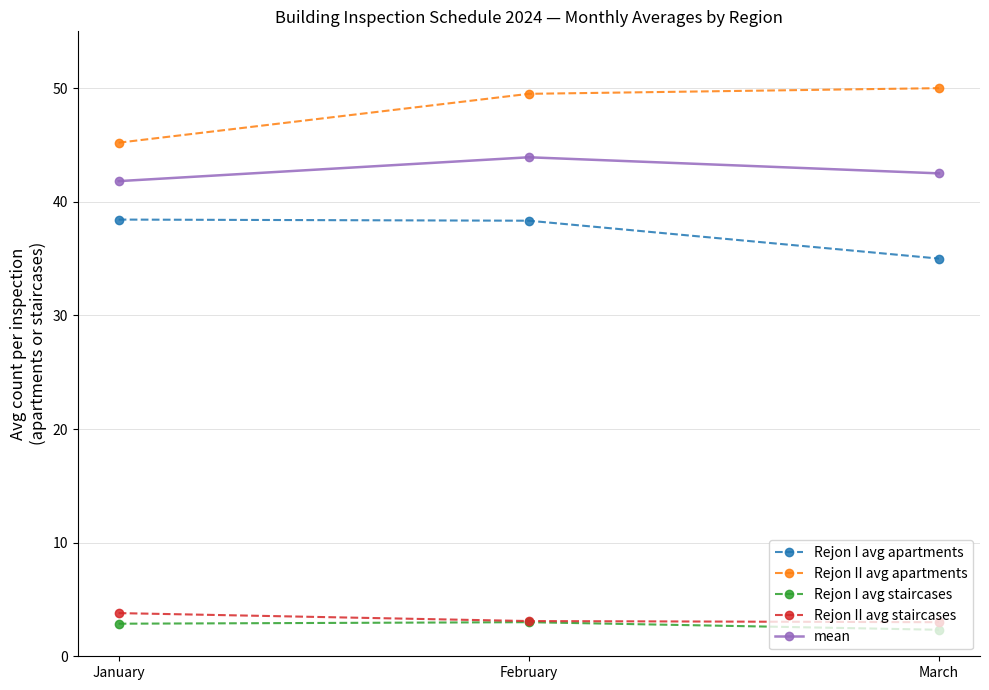

Which category has the lowest value in the Rejon I avg staircases series?

March